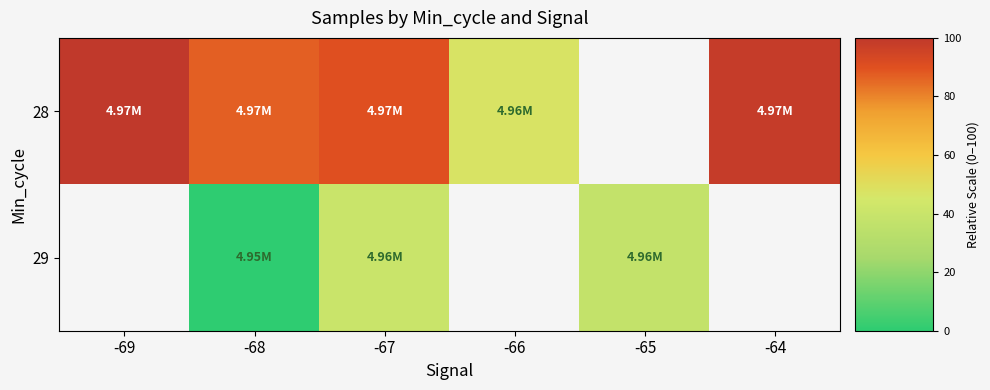

Rank the series by their maximum value, from highest to lowest.

28, 29